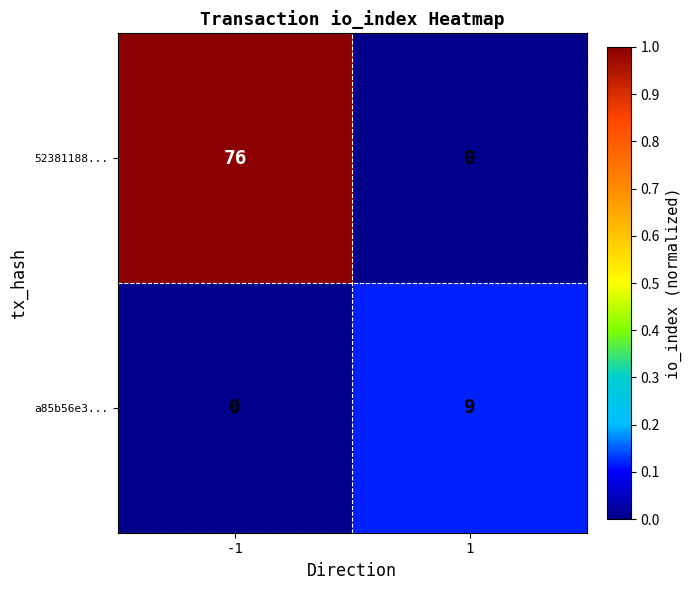

True or false: a85b56e3... has a value of 4 at 1.

False